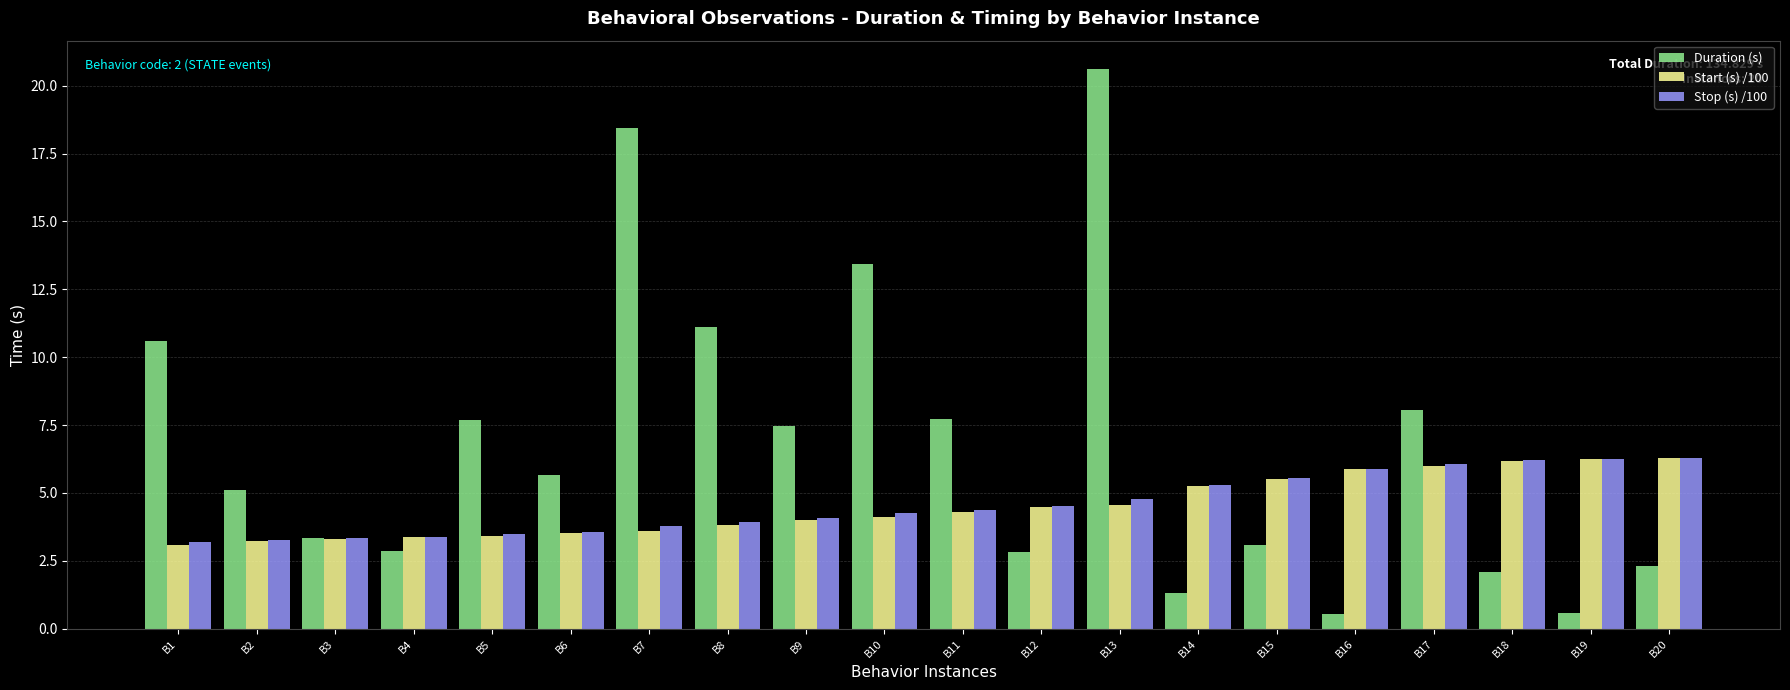

What is the minimum value shown in the chart?

0.5